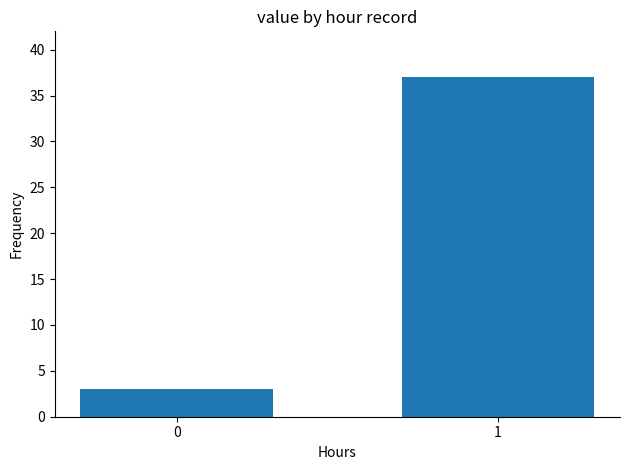

What is the average value?

20